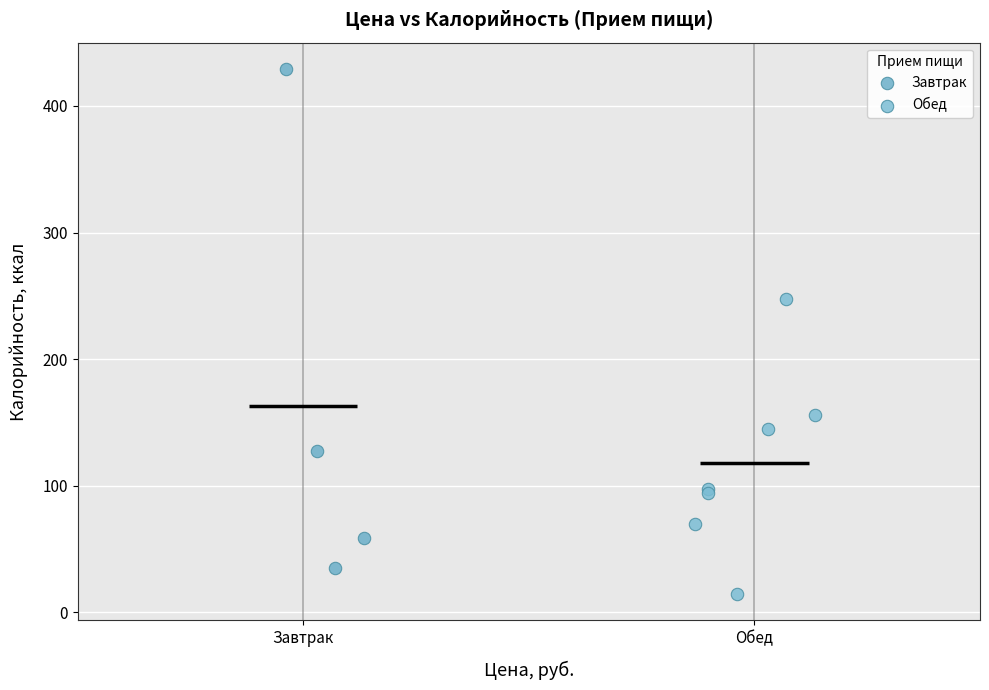

What are all the series names shown in the legend?

Завтрак, Обед